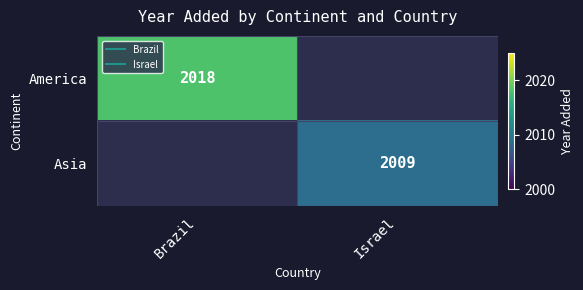

Rank the series by their average value, from highest to lowest.

America, Asia